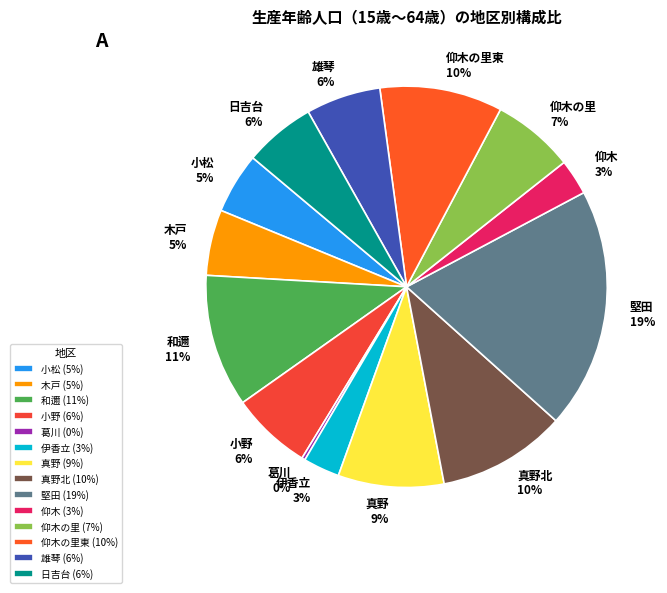

Approximately how many times larger is the value at 仰木の里東 10% compared to 真野北 10%?

1.0